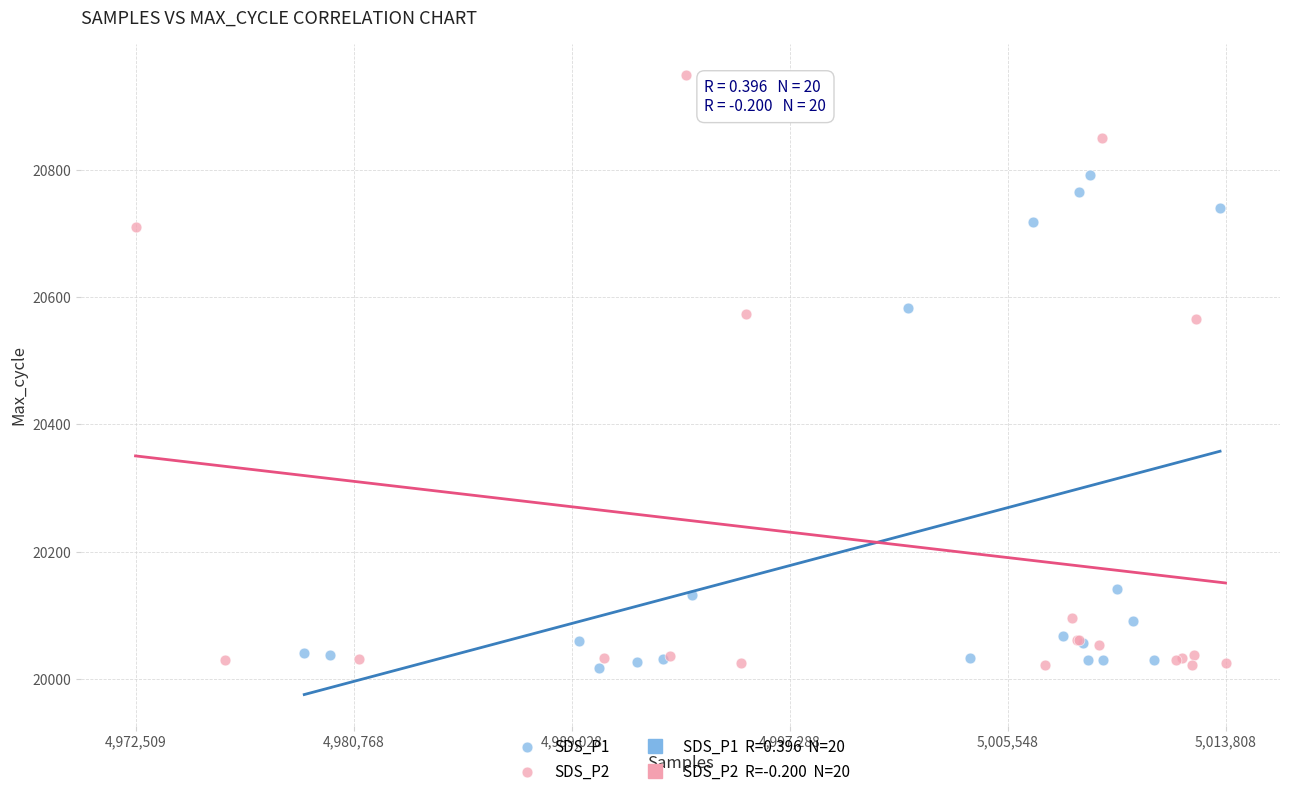

Which series reaches the maximum Y coordinate?

SDS_P2